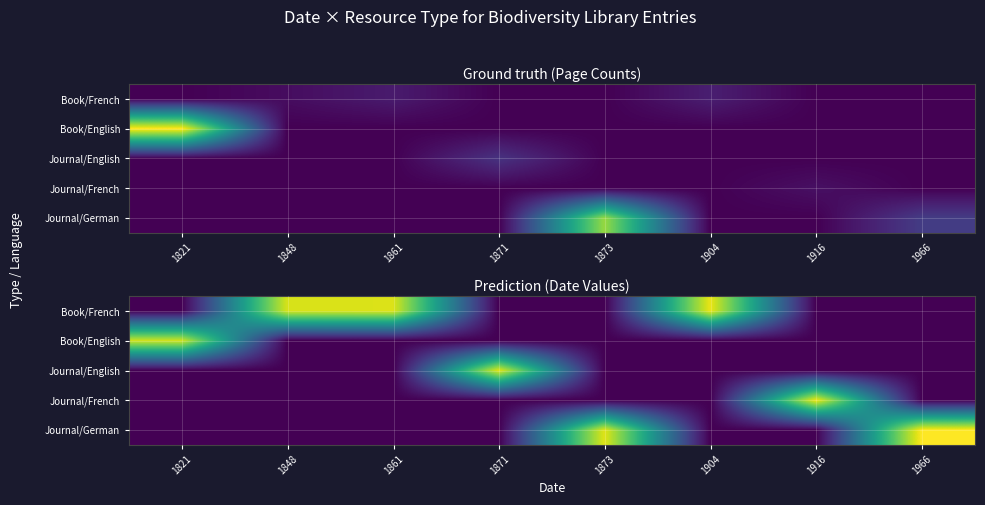

Is it true that Journal/French equals 0 at 1904?

True